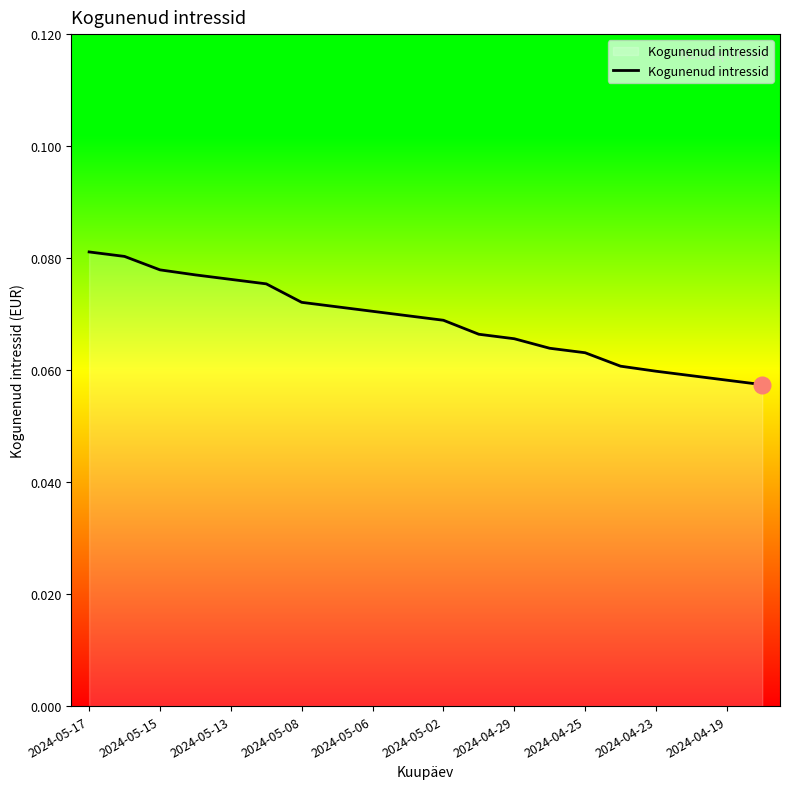

What is the minimum value shown in the chart?

0.1